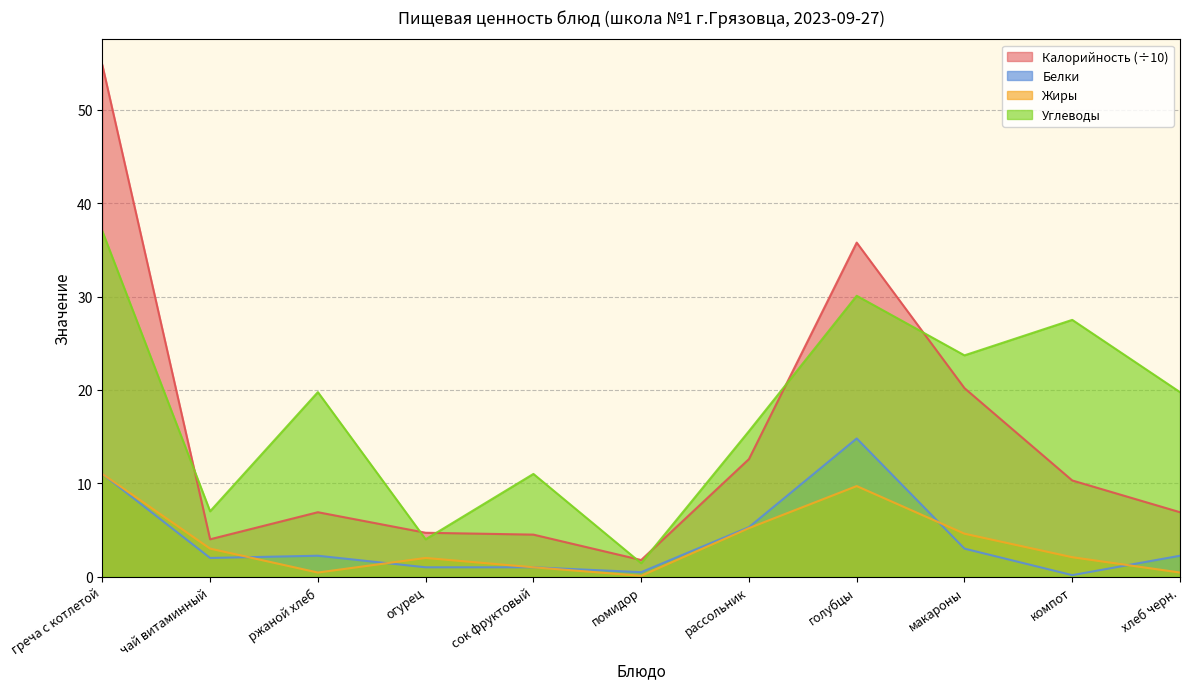

Which series changed the most between голубцы and макароны?

Калорийность (÷10)